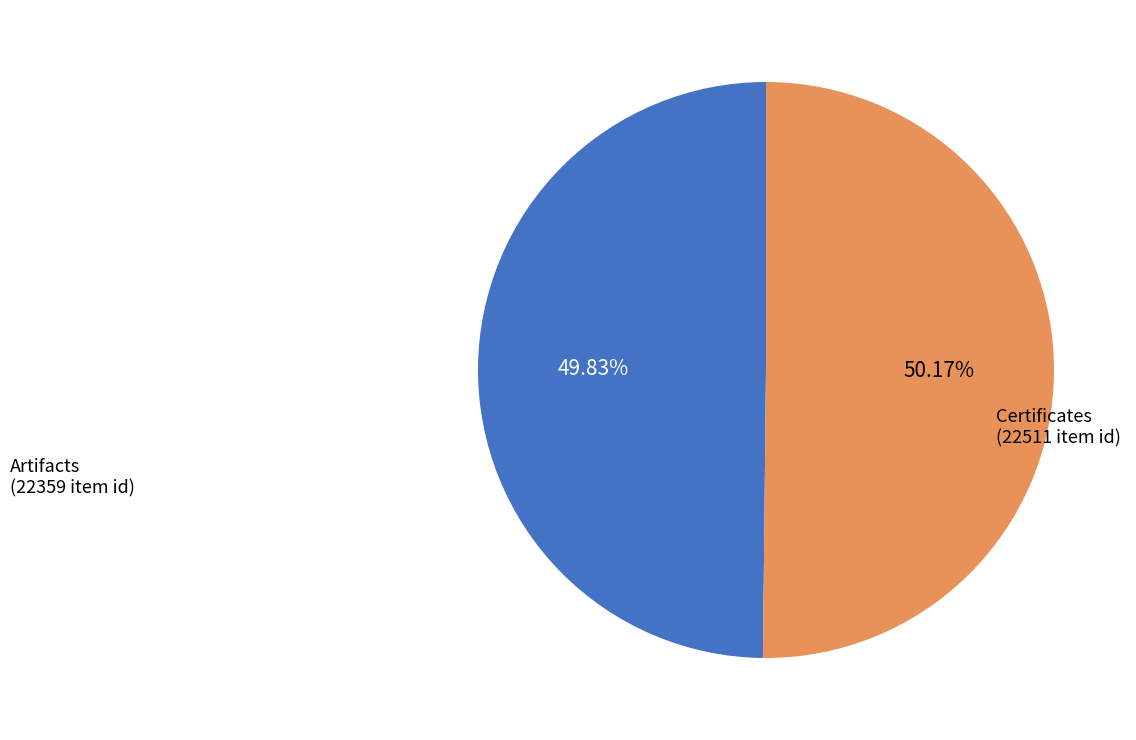

Does any single category account for the majority?

Yes